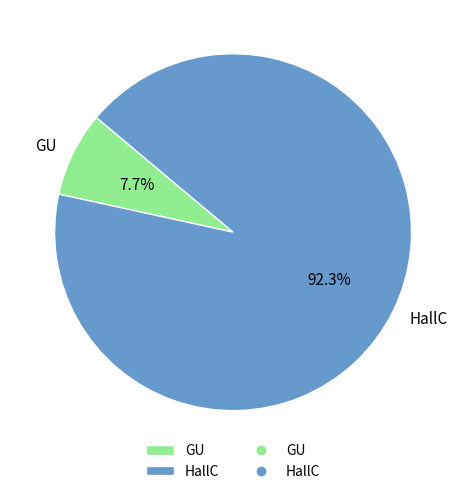

To the nearest percent, what percentage of the pie is GU?

8%